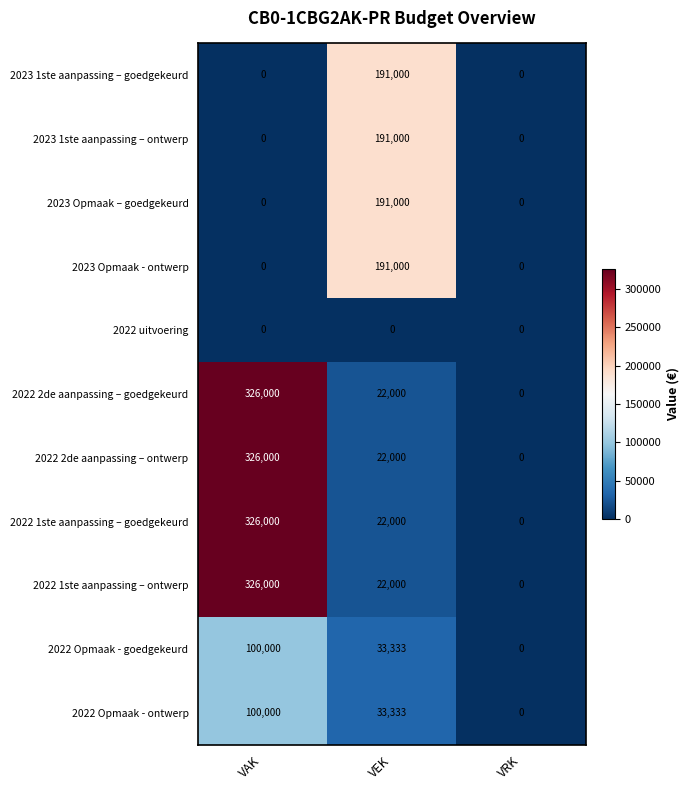

How many values in 2023 1ste aanpassing – goedgekeurd are above zero?

1